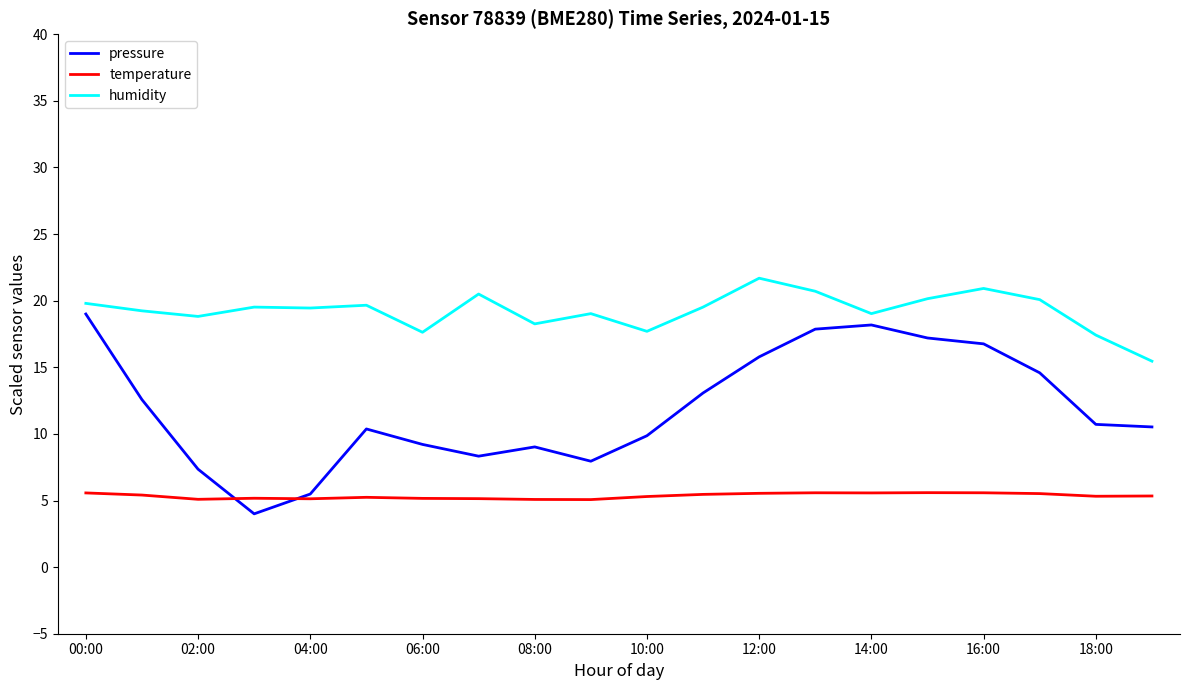

What is the smallest value displayed?

4.0